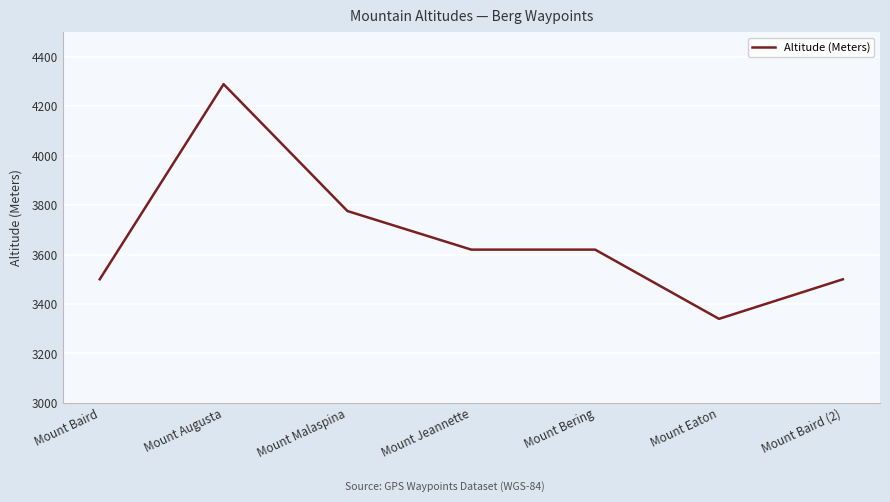

Count the values in the range 3500 to 3776.

5